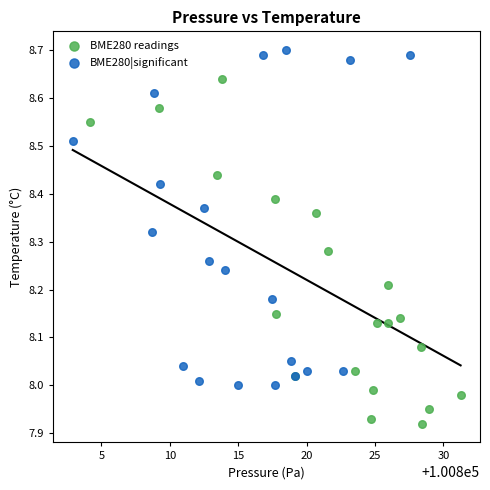

Which series contains the lowest Y value?

BME280 readings